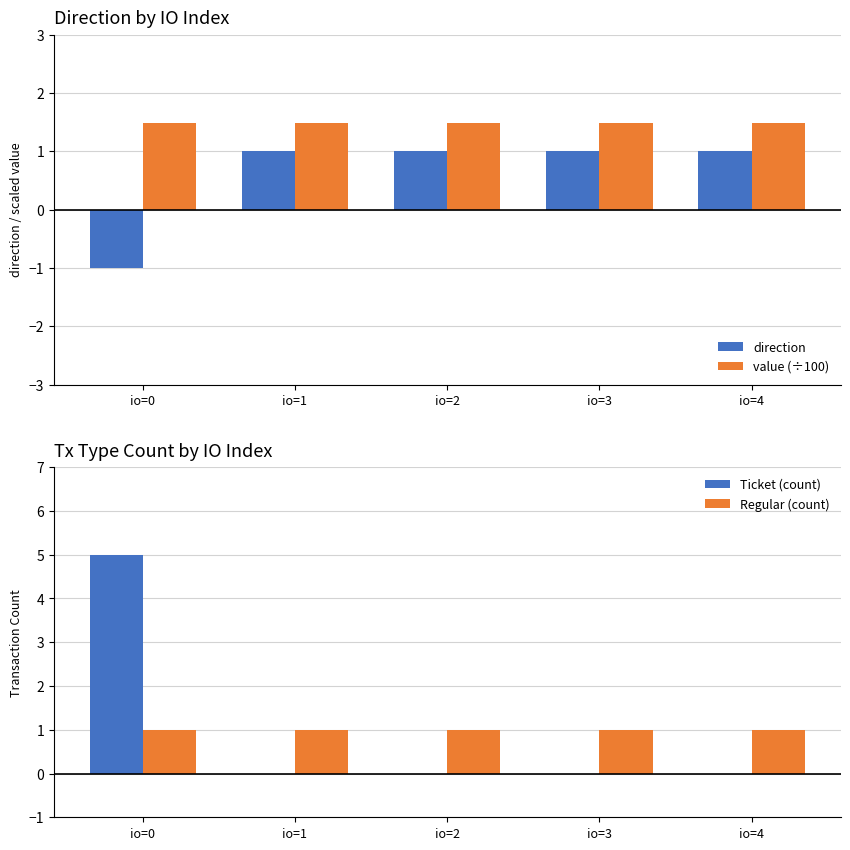

What is the value of the value (÷100) bar at the 5th from the left?

1.5